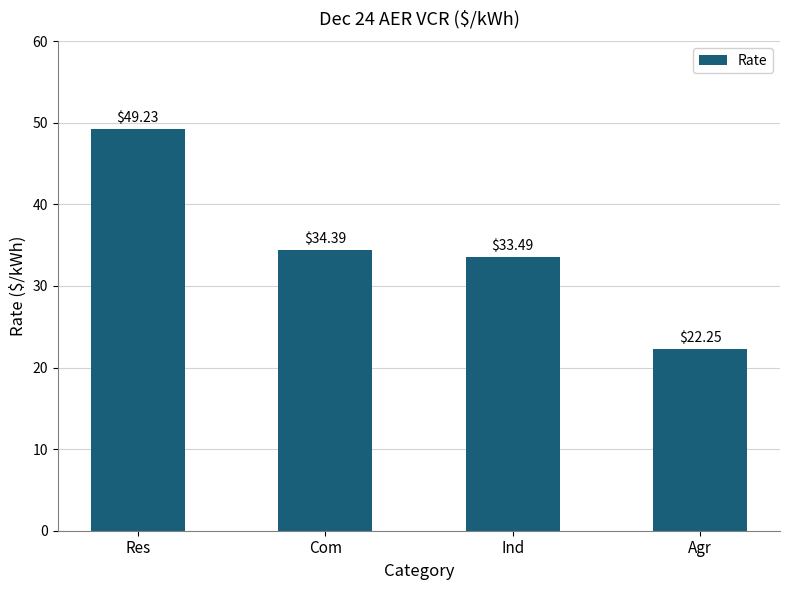

The value at Ind is 33.5. True or false?

True